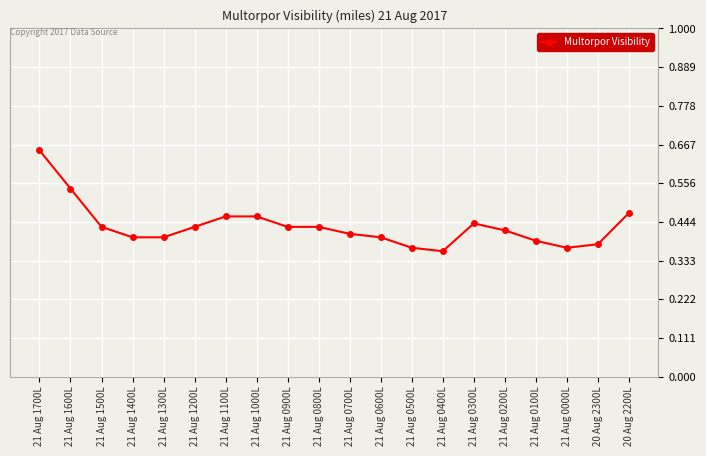

At which category does the chart reach its peak across all series?

21 Aug 1700L